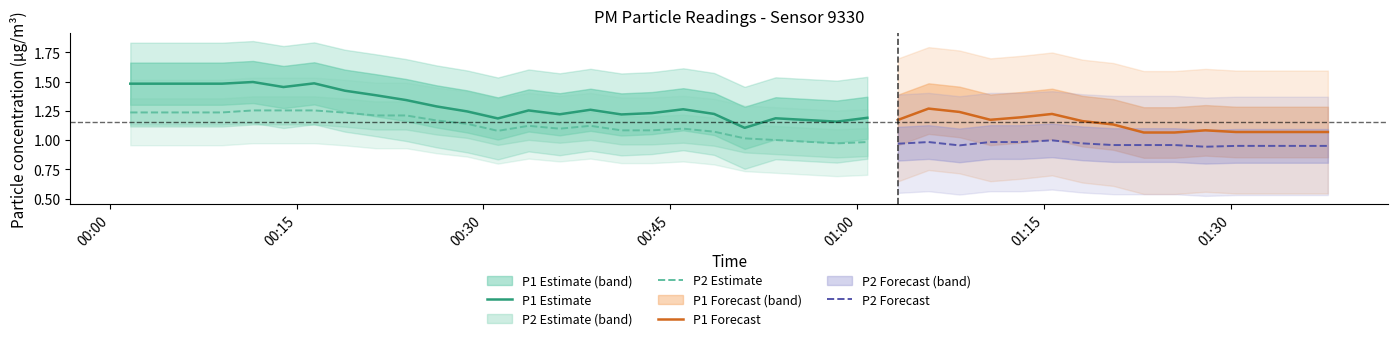

True or false: P1 and P2 cross at least once.

False